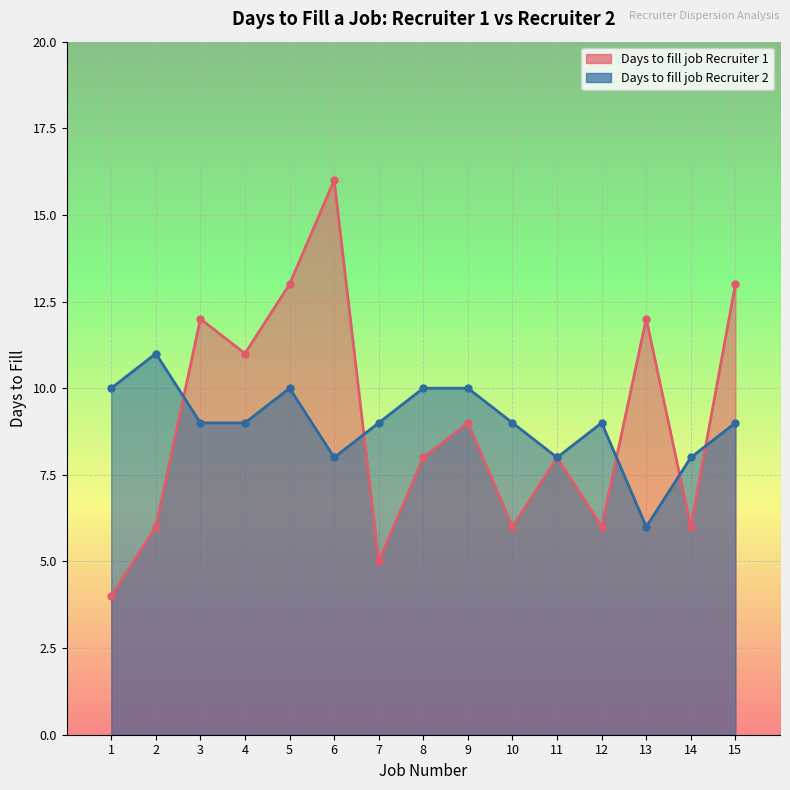

What is the value of the Days to fill job Recruiter 2 point at the 15th from the left?

9